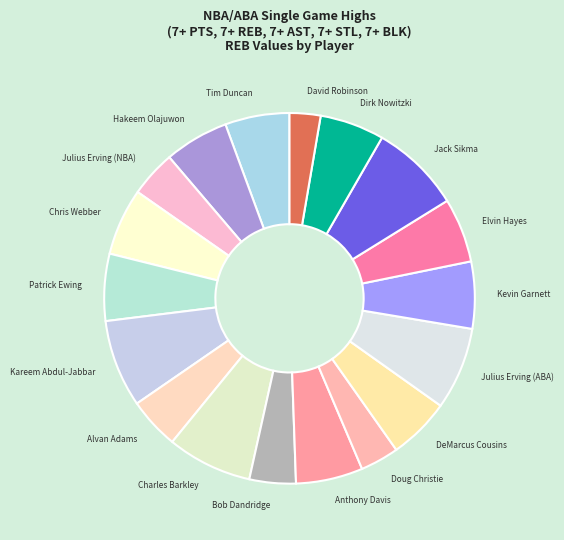

Does Doug Christie account for over 50% of the chart?

No